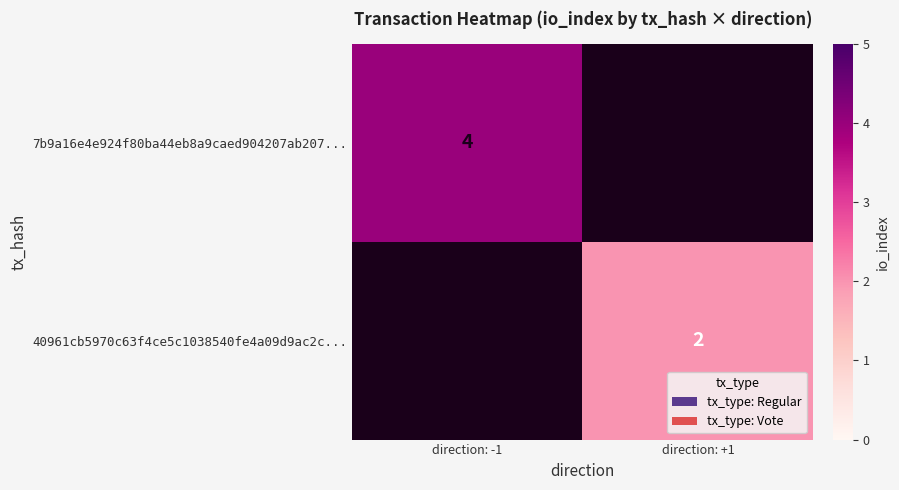

The 40961cb5970c63f4ce5c1038540fe4a09d9ac2c... series shows 1.0 at direction: +1. True or false?

False